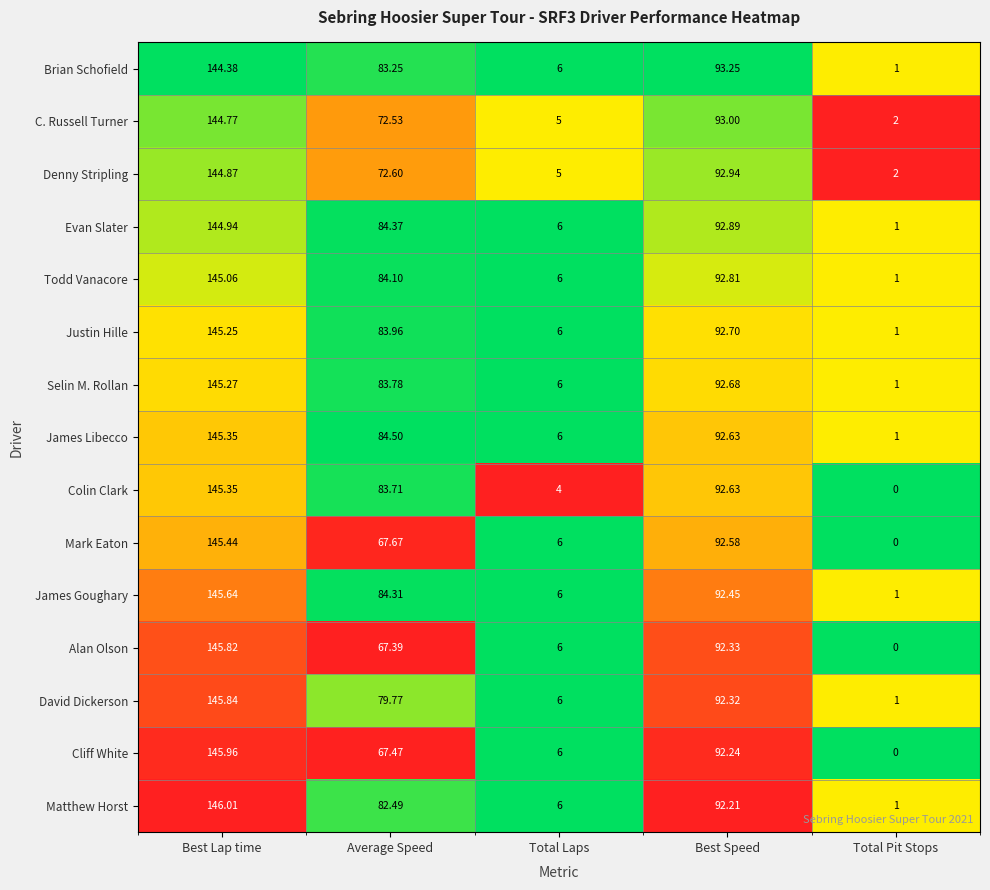

Which series changed the most between Average Speed and Best Speed?

Alan Olson